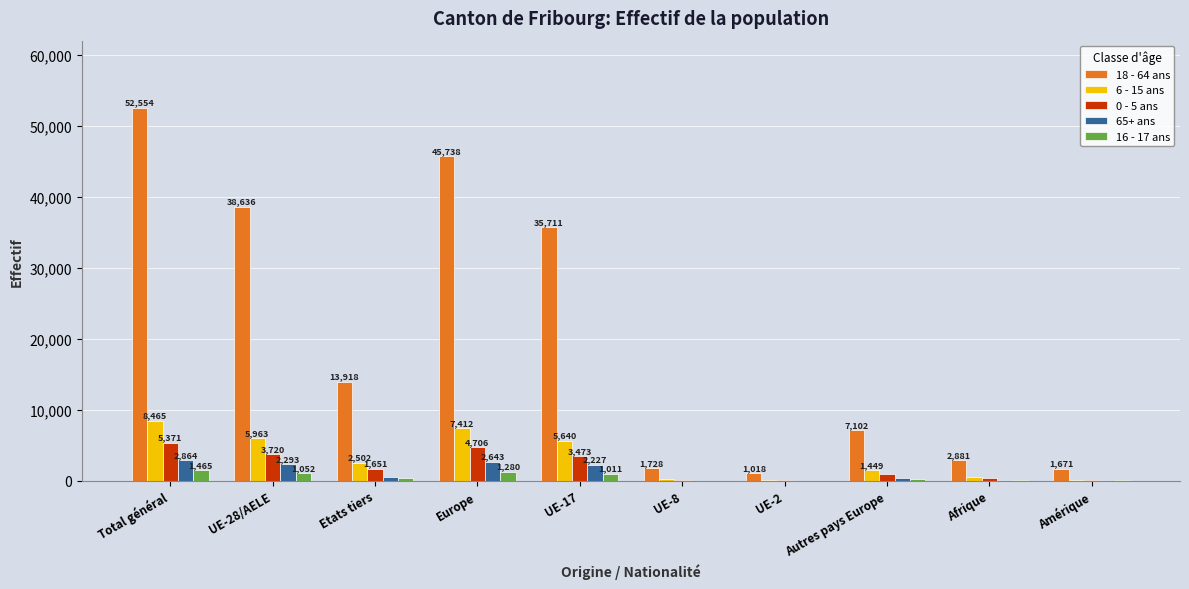

What is the average value of the 18 - 64 ans series?

20096